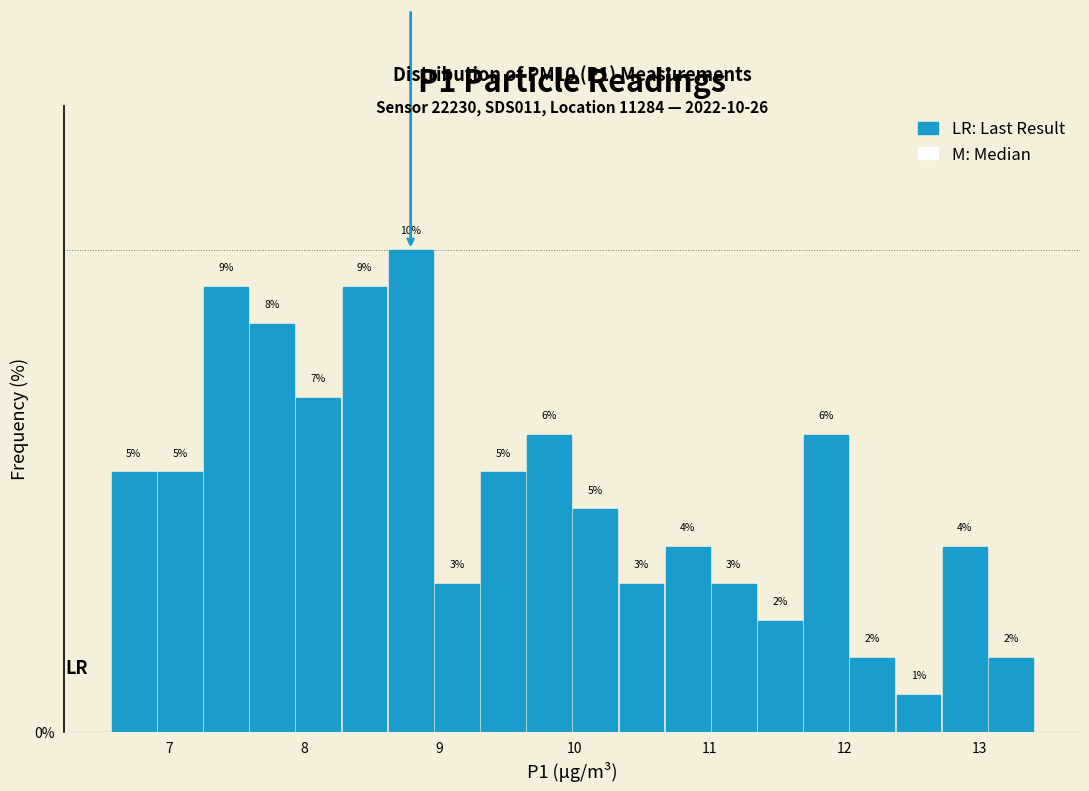

Read against the x-axis, roughly where is the centre of the tallest bar?

8.8